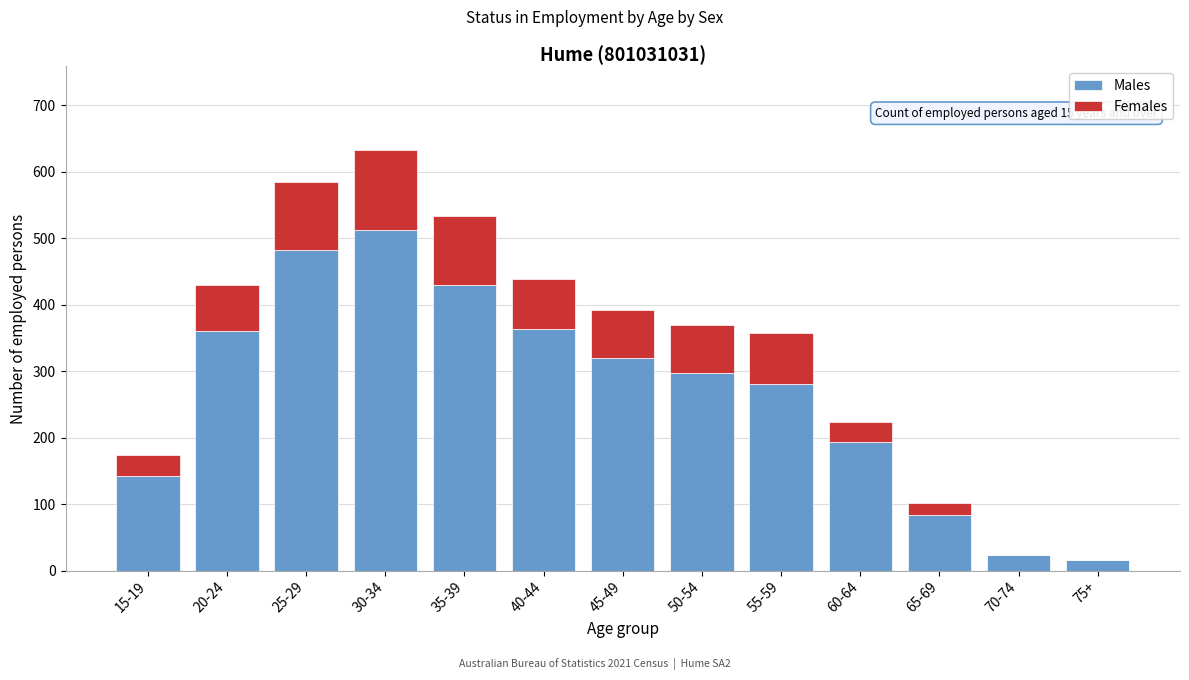

At which label is Males closest to 264?

55-59